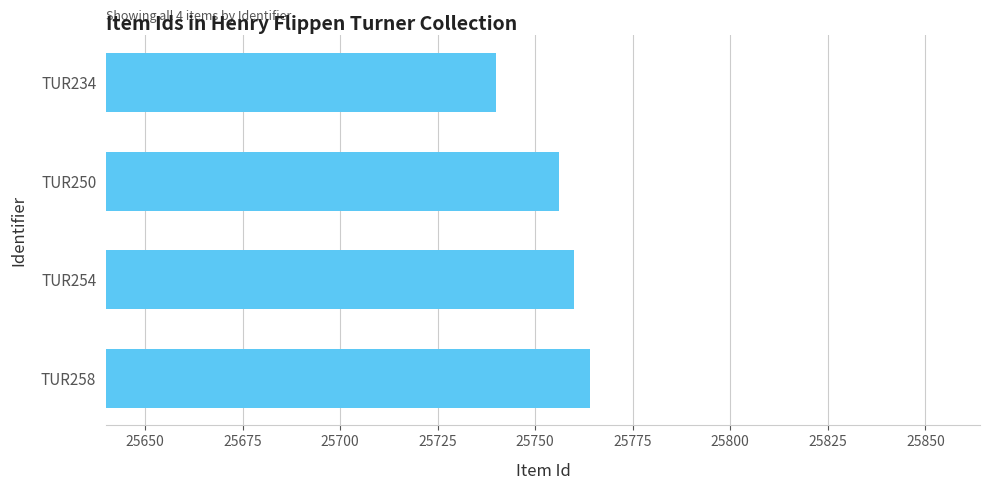

Read the value at TUR250.

25756